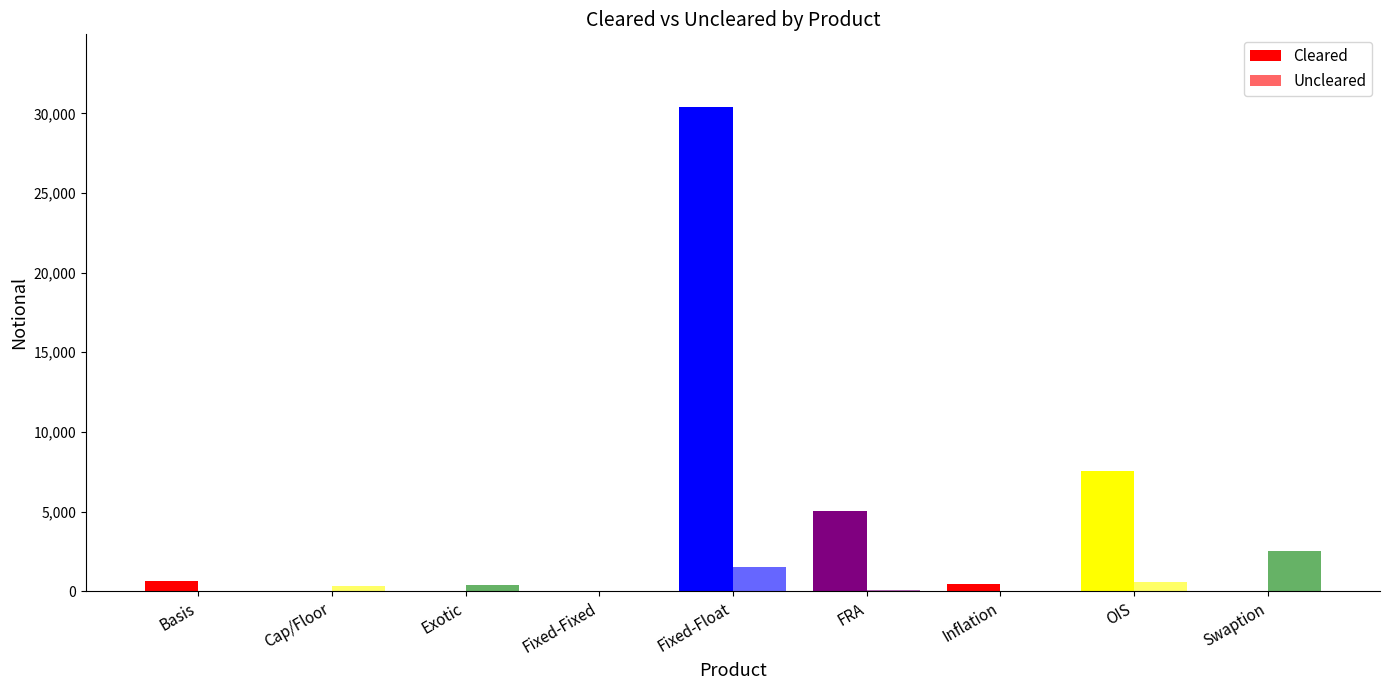

Which series has the largest total across all categories?

Cleared